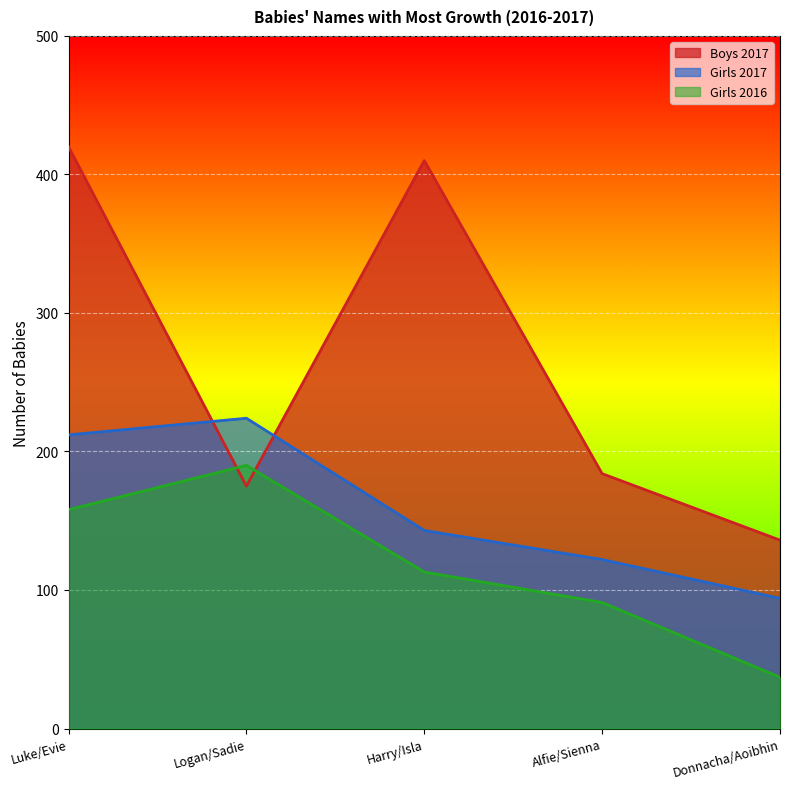

True or false: Girls 2016 and Girls 2017 intersect in this chart.

False